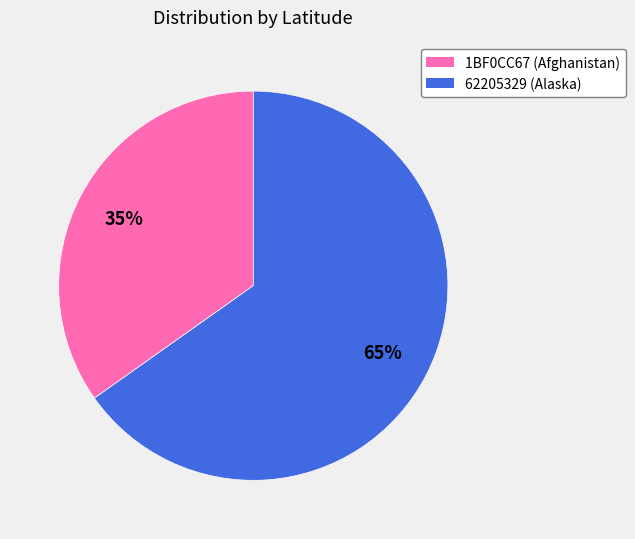

Count the number of slices in the pie.

2